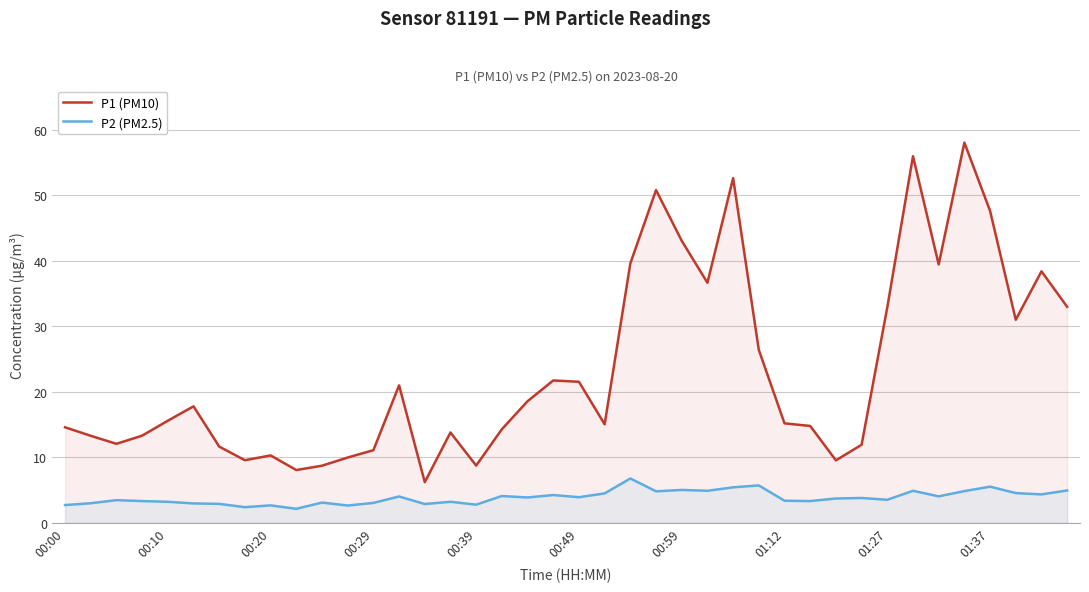

What is the spread (max minus min) of values at 01:37?

42.1